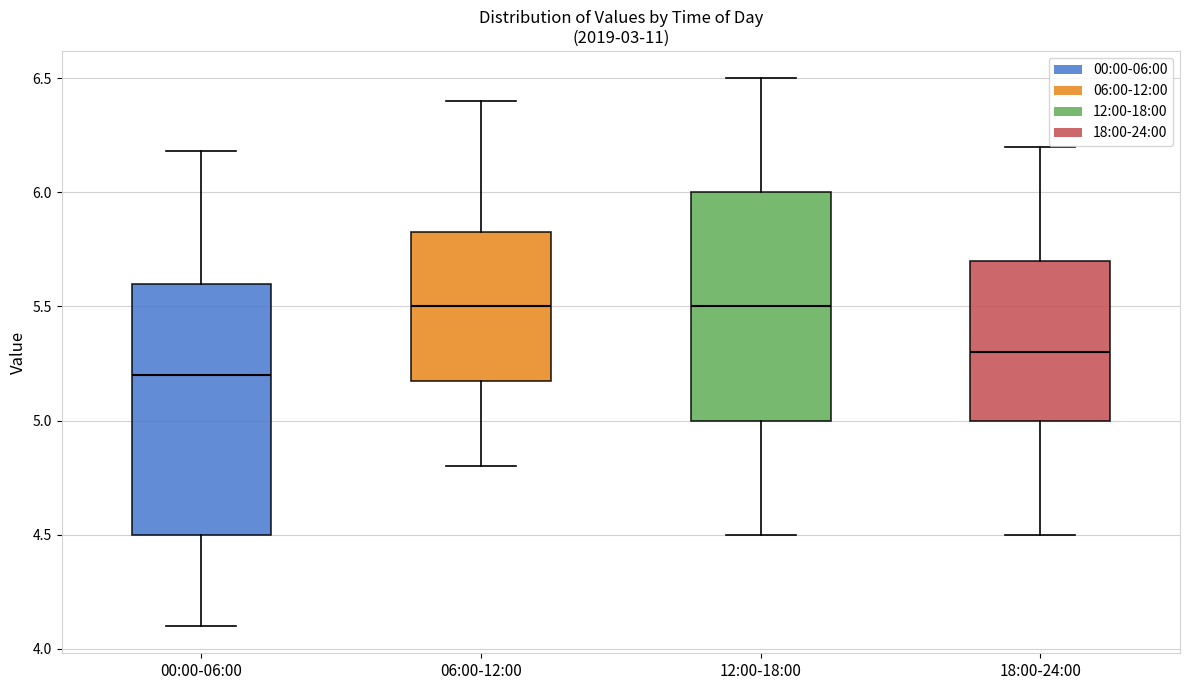

Where is the lower edge of the box for 18:00-24:00 on the y-axis? The values are not printed on the chart, so give them approximately, as read against the axis.

5.00